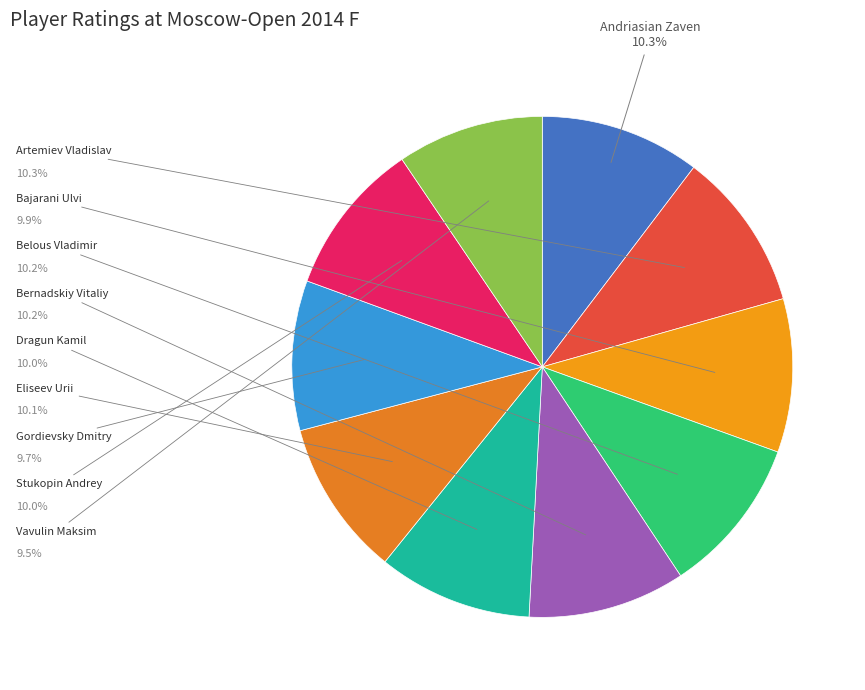

How many slices are in this pie chart?

10